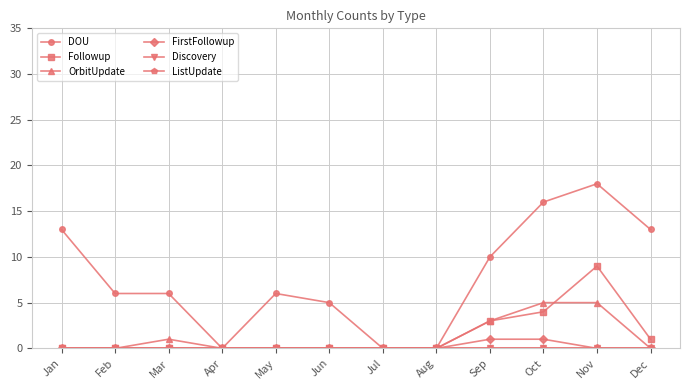

Reading right to left, list all the values displayed in this chart.

DOU: Dec=13	Nov=18	Oct=16	Sep=10	Aug=0	Jul=0	Jun=5	May=6	Apr=0	Mar=6	Feb=6	Jan=13
Followup: Dec=1	Nov=9	Oct=4	Sep=3	Aug=0	Jul=0	Jun=0	May=0	Apr=0	Mar=0	Feb=0	Jan=0
OrbitUpdate: Dec=0	Nov=5	Oct=5	Sep=3	Aug=0	Jul=0	Jun=0	May=0	Apr=0	Mar=1	Feb=0	Jan=0
FirstFollowup: Dec=0	Nov=0	Oct=1	Sep=1	Aug=0	Jul=0	Jun=0	May=0	Apr=0	Mar=0	Feb=0	Jan=0
Discovery: Dec=0	Nov=0	Oct=0	Sep=0	Aug=0	Jul=0	Jun=0	May=0	Apr=0	Mar=0	Feb=0	Jan=0
ListUpdate: Dec=0	Nov=0	Oct=0	Sep=0	Aug=0	Jul=0	Jun=0	May=0	Apr=0	Mar=0	Feb=0	Jan=0